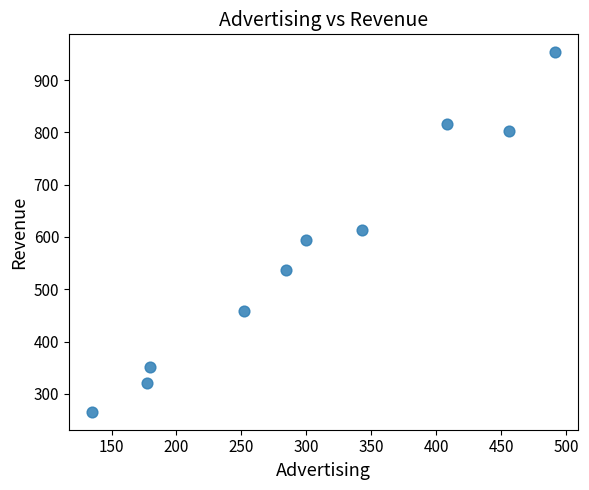

What is the range of X values (max minus min)?

356